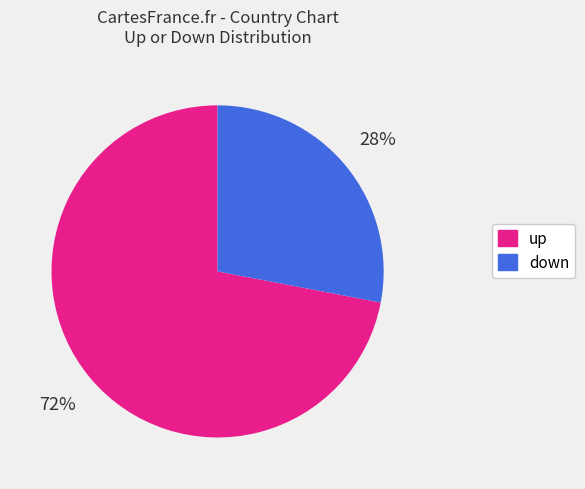

Which slice is the largest?

up